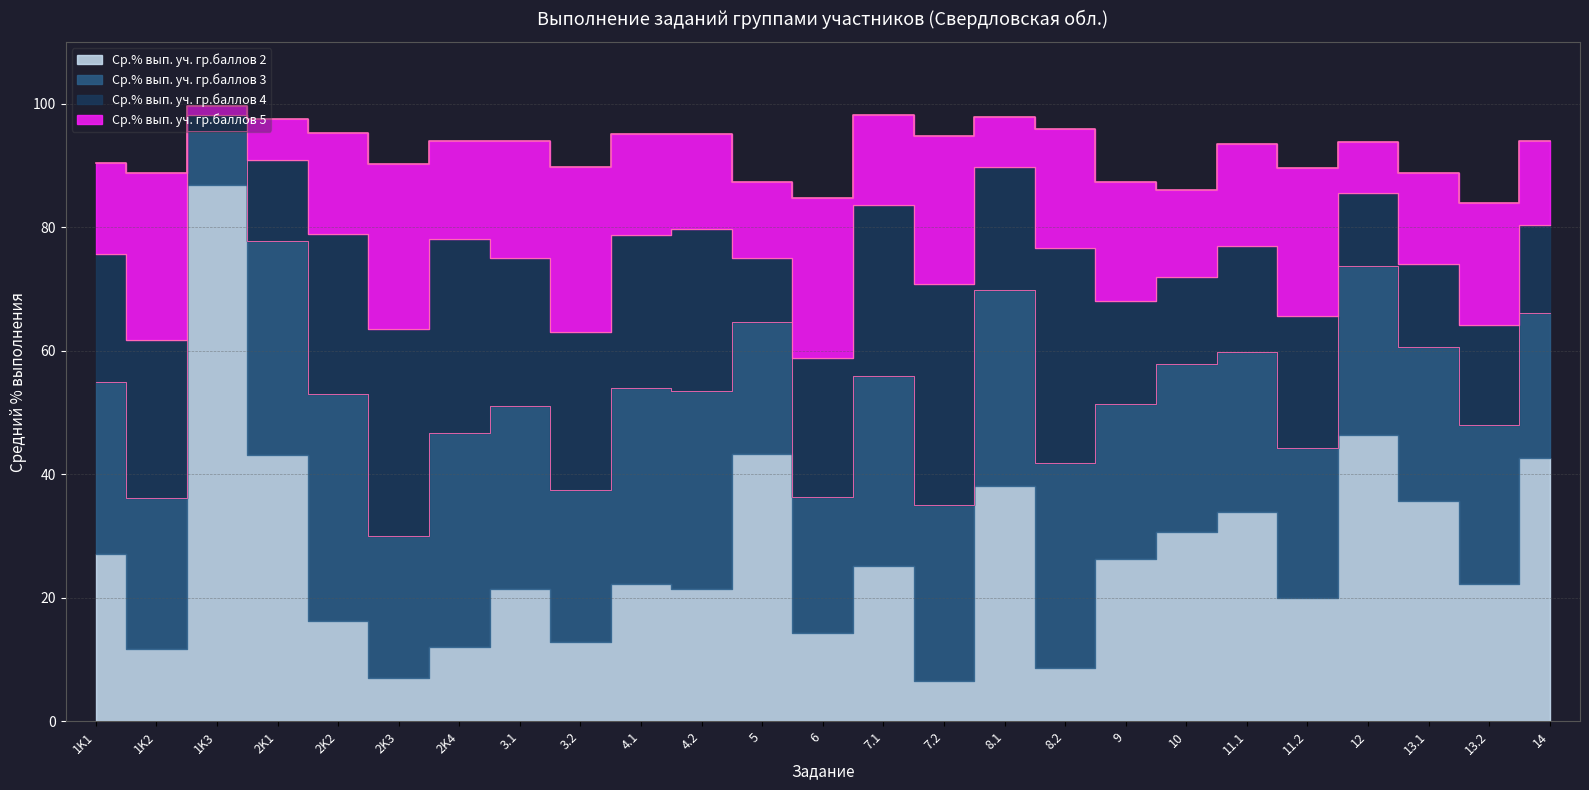

Does the chart have visible grid lines?

Yes